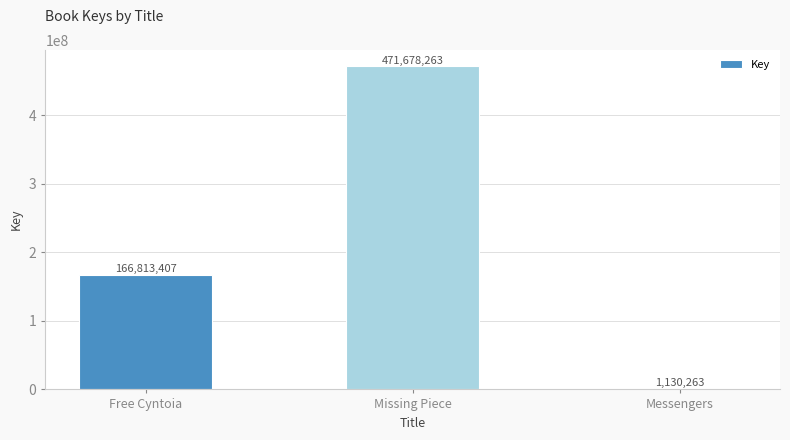

Approximately how many times larger is the value at Missing Piece compared to Free Cyntoia?

2.8